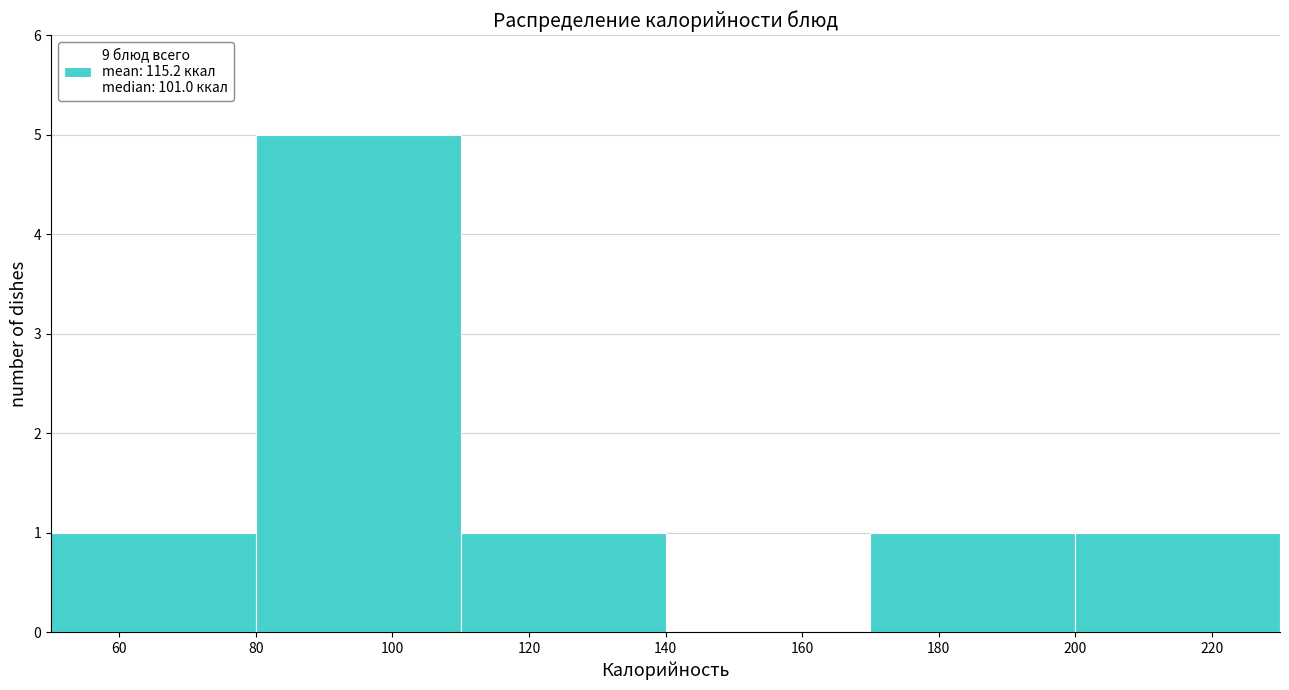

Reading left to right, transcribe this chart: for each bar, give the range it covers on the x-axis and its height. The values are not printed on the chart, so give them approximately, as read against the axis.

50 to 80: 1
80 to 110: 5
110 to 140: 1
140 to 170: 0
170 to 200: 1
200 to 230: 1